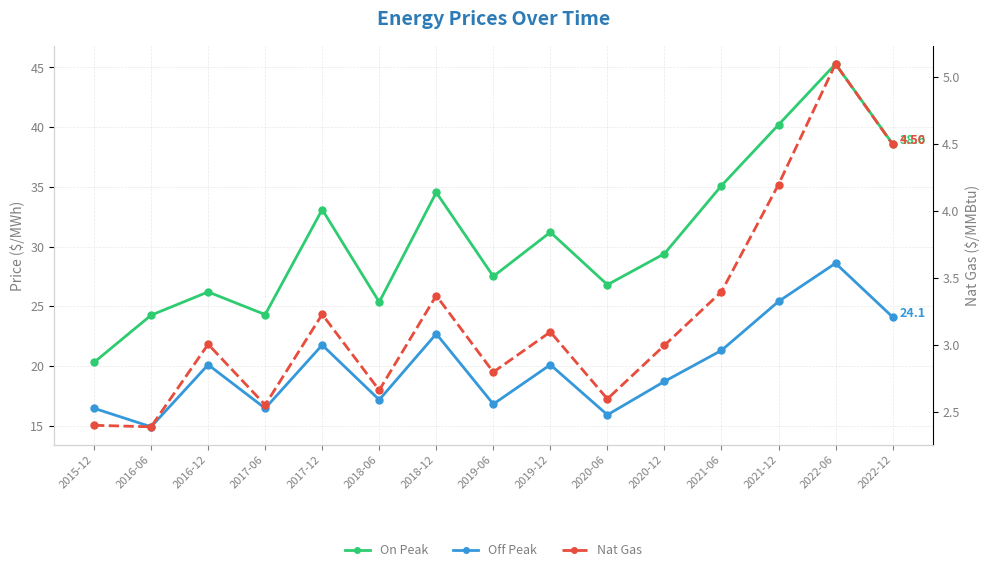

What are all the series names shown in the legend?

On Peak, Off Peak, Nat Gas